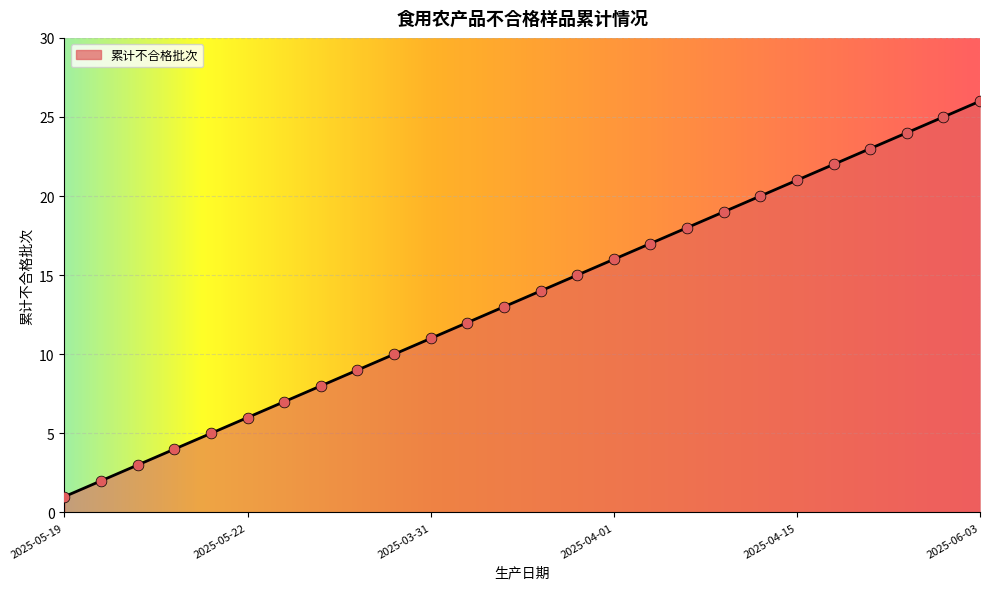

What is the greatest value displayed?

26